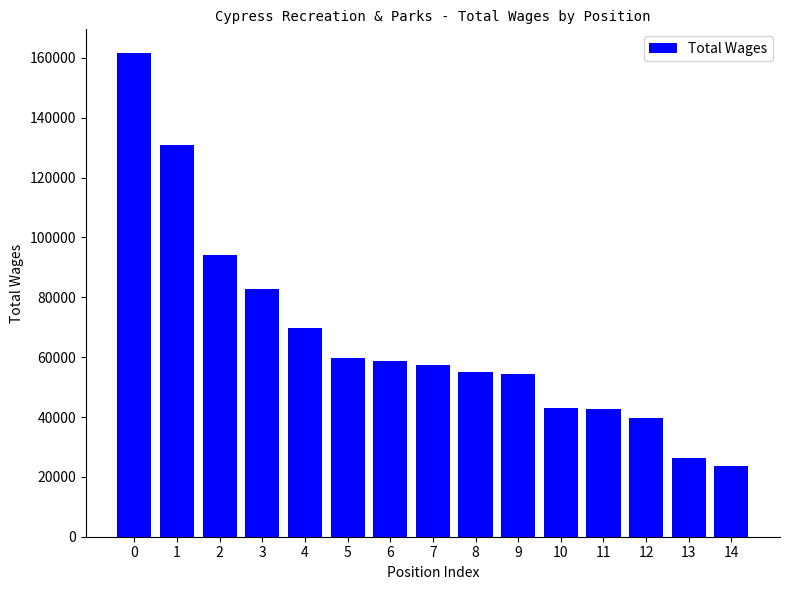

How many bars are there in total?

15